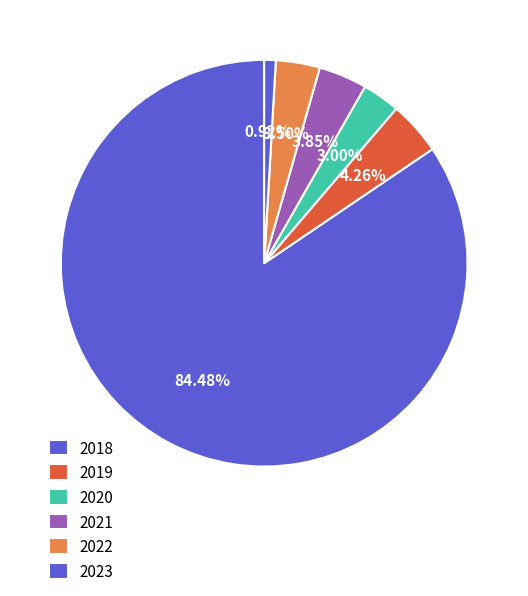

Count the number of slices in the pie.

6